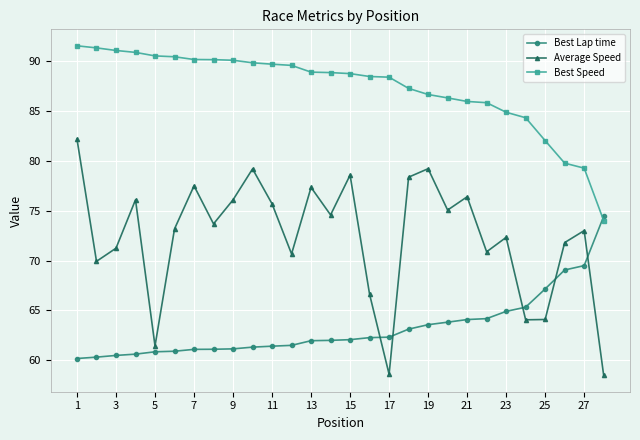

True or false: Average Speed has more than 0 points higher than both neighbors.

True